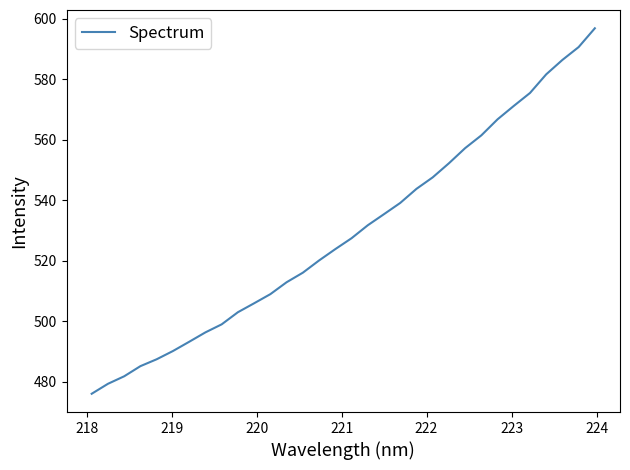

What is the difference between the maximum and minimum values?

120.9